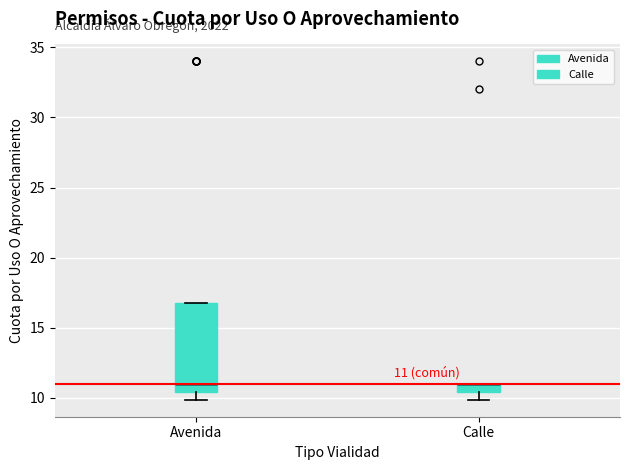

Which box is the tallest, from its lower edge to its upper edge?

Avenida